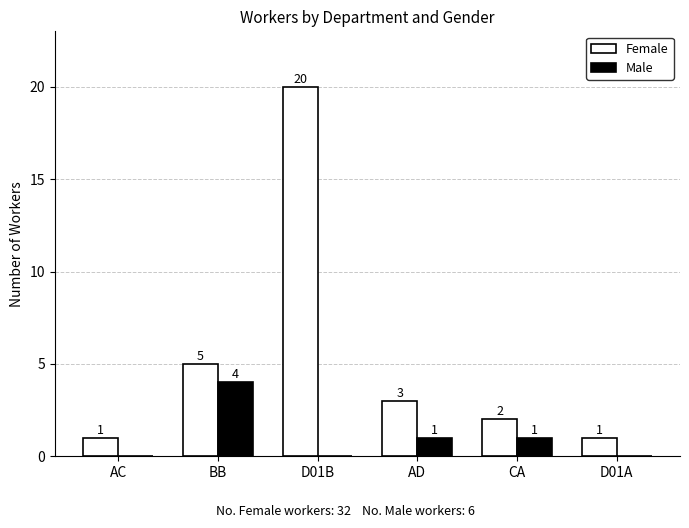

At which category is the sum across all series the highest?

D01B